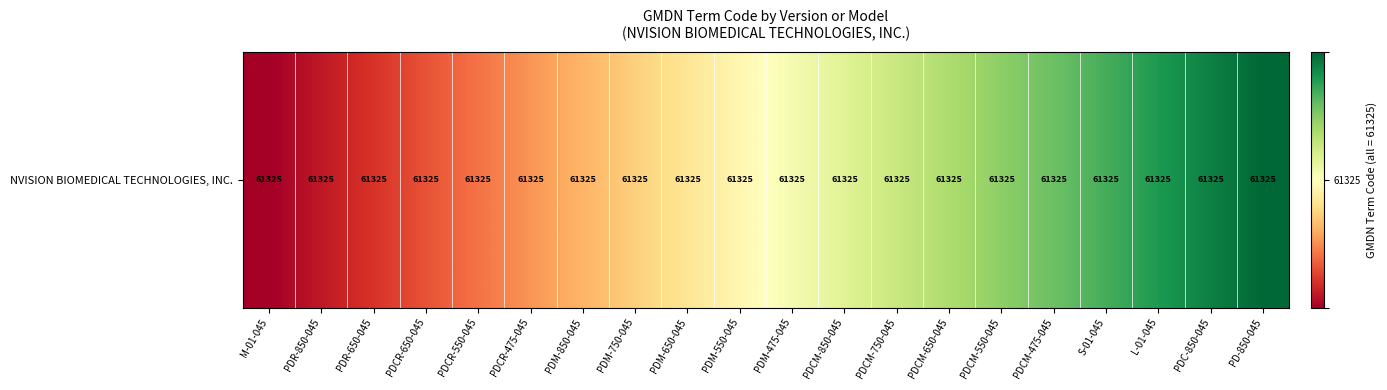

The chart shows a value of 0.4 at PDM-750-045. True or false?

True